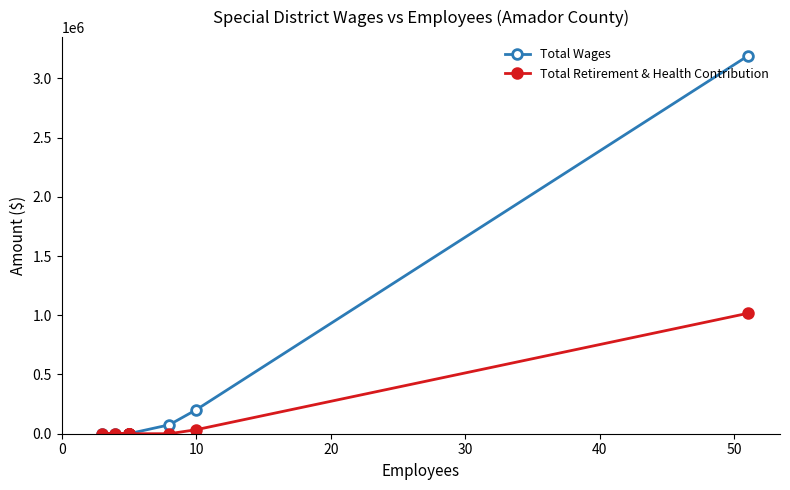

At 10, list the series in order from largest to smallest.

Total Wages, Total Retirement & Health Contribution